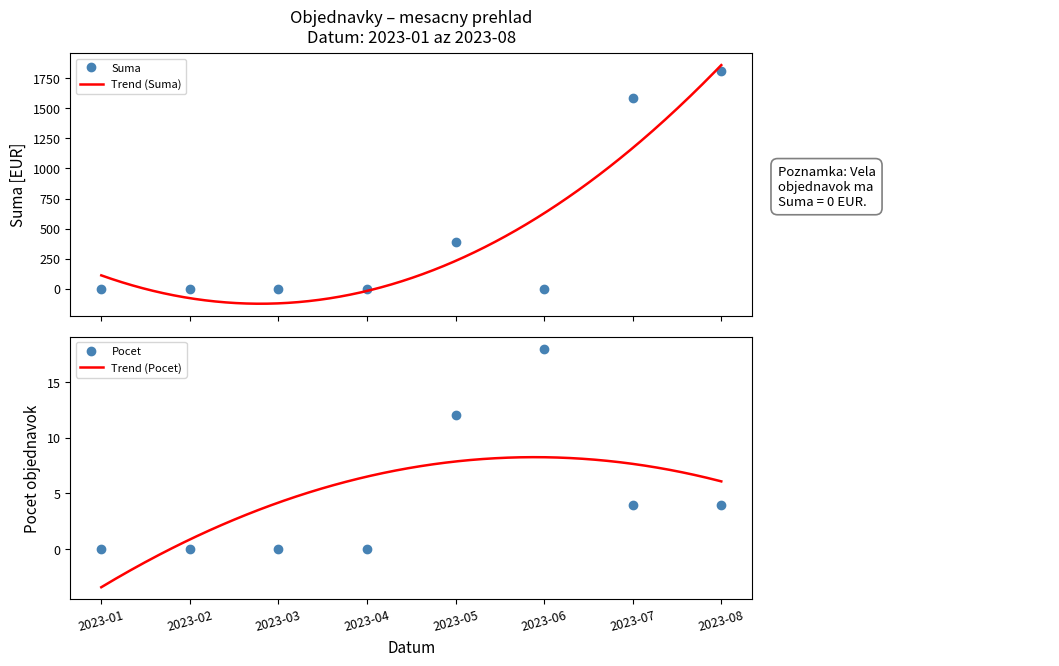

At which label does Suma reach its peak?

2023-08